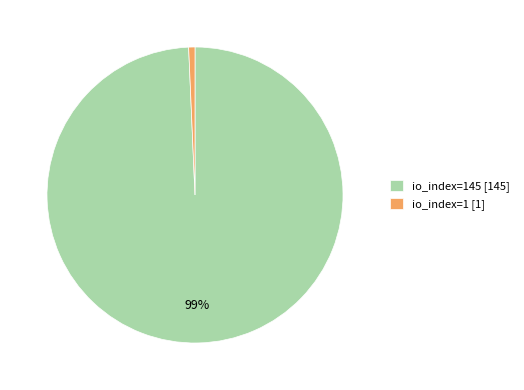

What percentage is the io_index=1 [1] slice, to the nearest percent?

1%